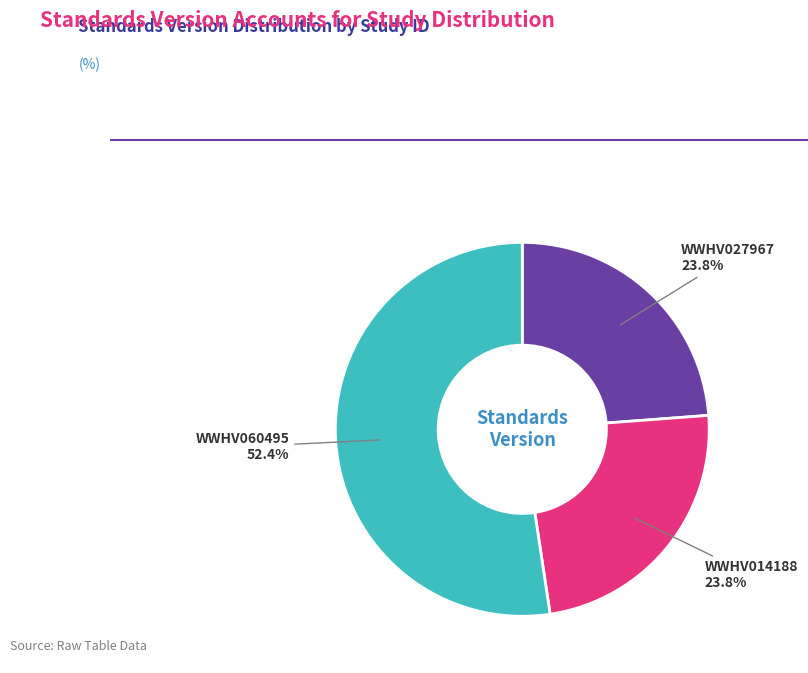

Does any single category account for the majority?

Yes